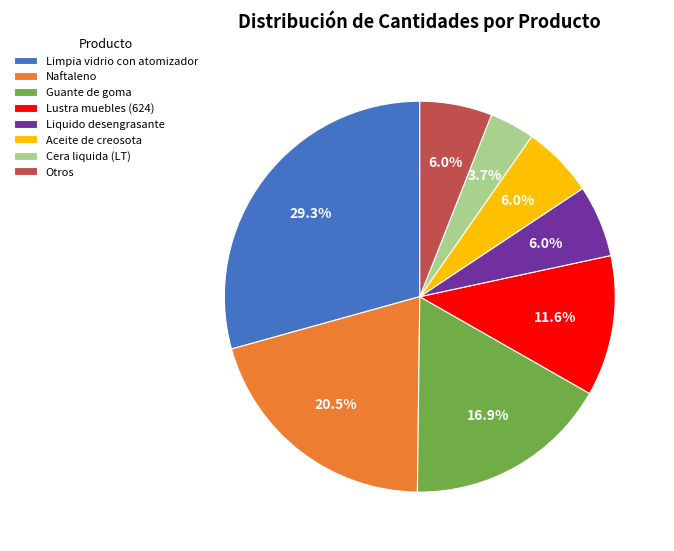

Between Limpia vidrio con atomizador and Aceite de creosota, which is larger?

Limpia vidrio con atomizador